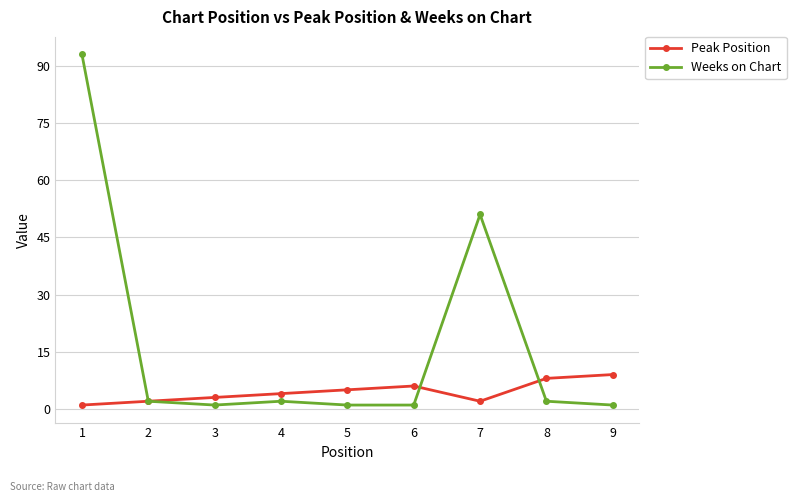

What is the sum of all Peak Position values?

40